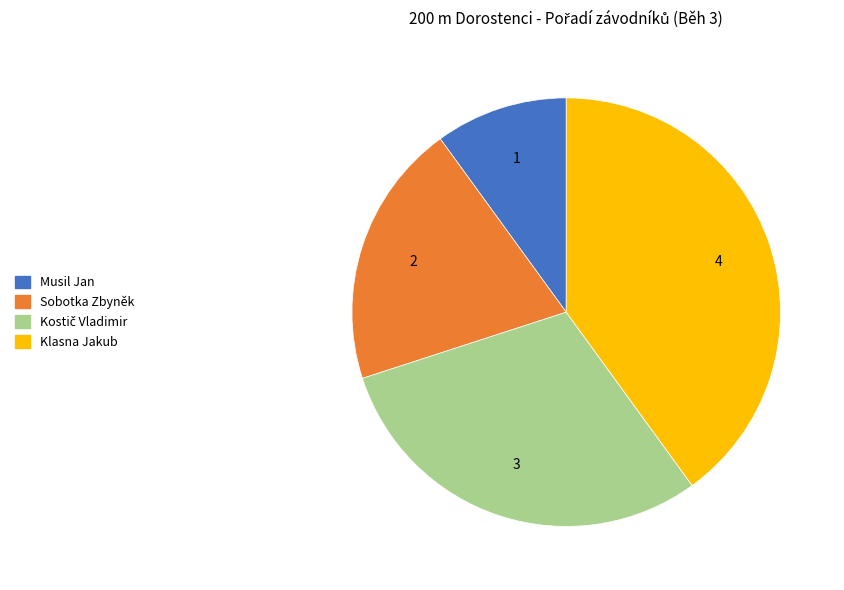

Which has a higher value, Klasna Jakub or Musil Jan?

Klasna Jakub